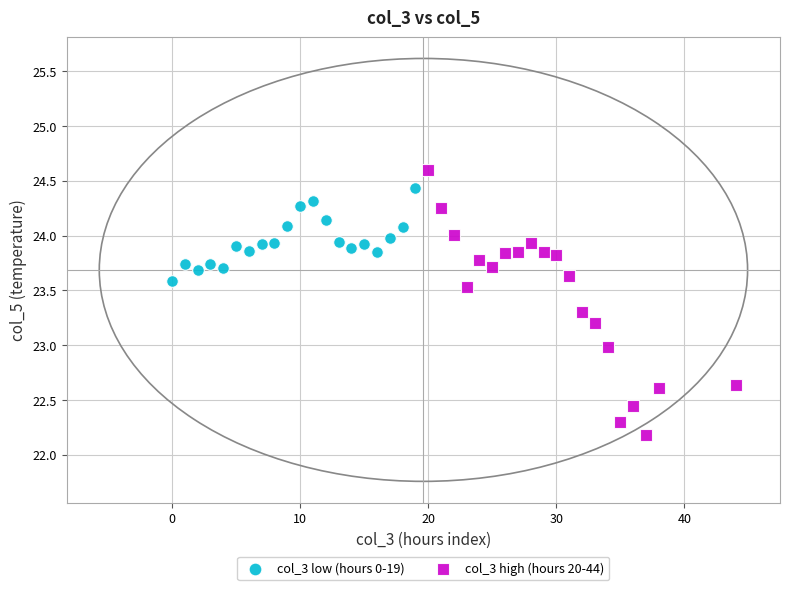

Which series has the largest Y range (max minus min)?

col_3 high (hours 20-44)